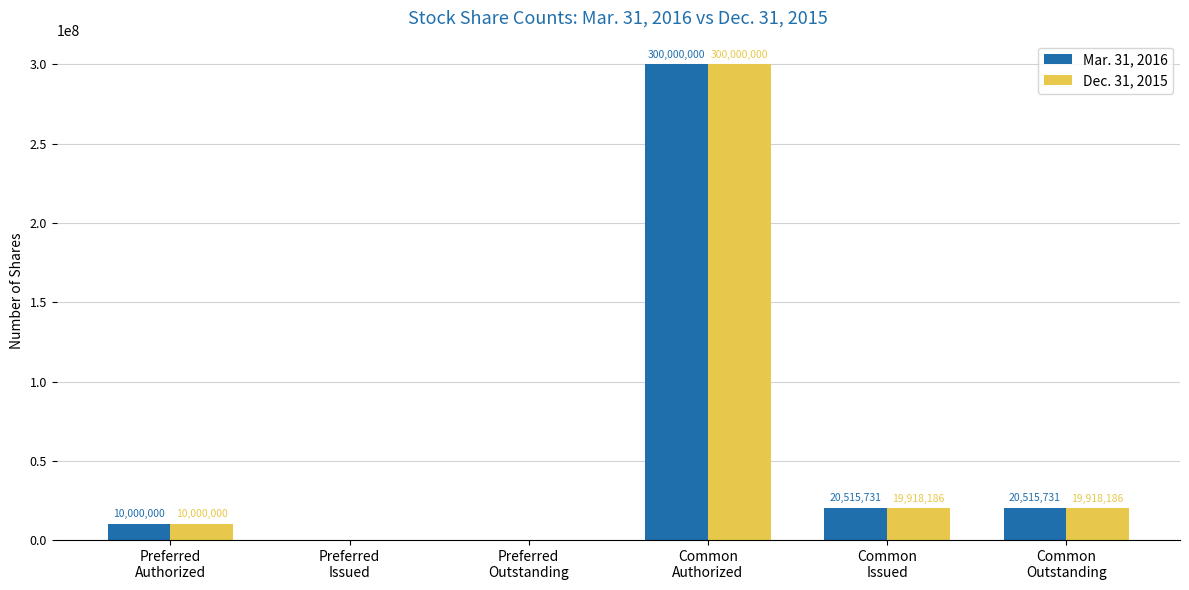

What is the highest value of the Mar. 31, 2016 series?

300000000